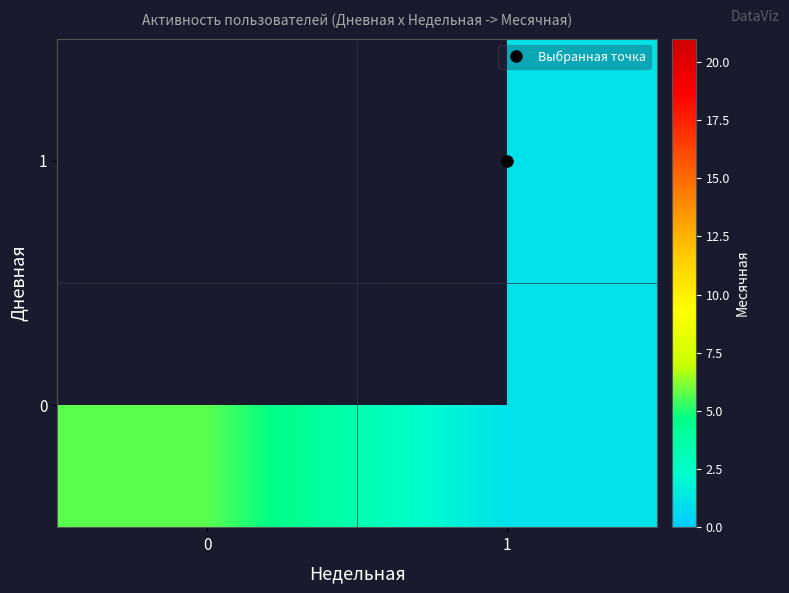

Is the value of row_1 at 0 greater than the value of row_0 at 1?

No